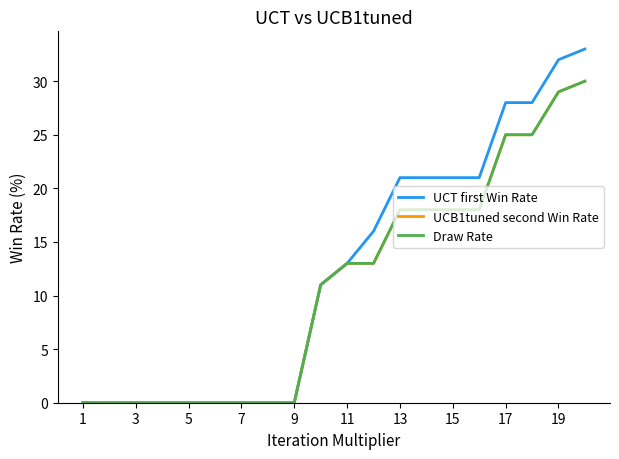

Does the chart display data point markers on the line(s)?

No